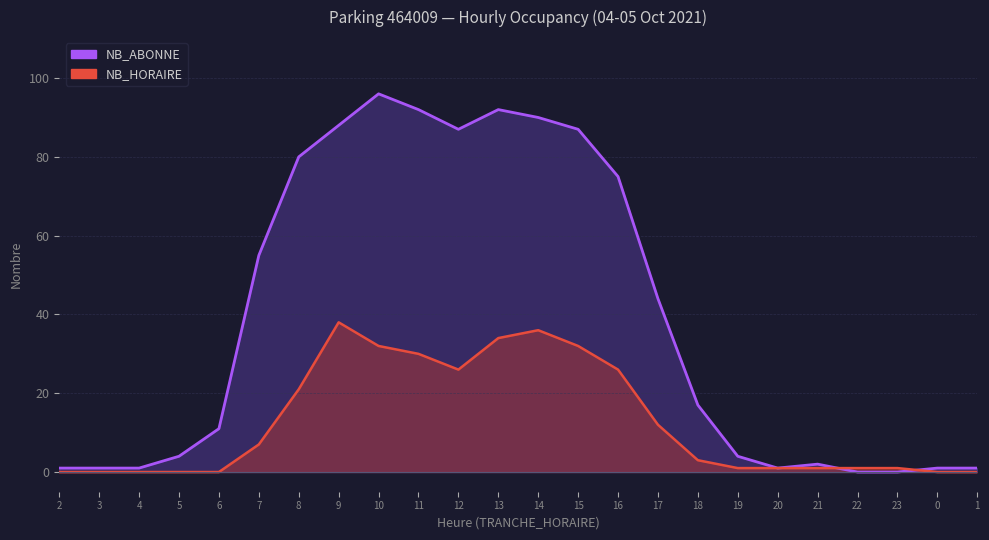

Where is the first local maximum for NB_HORAIRE?

9